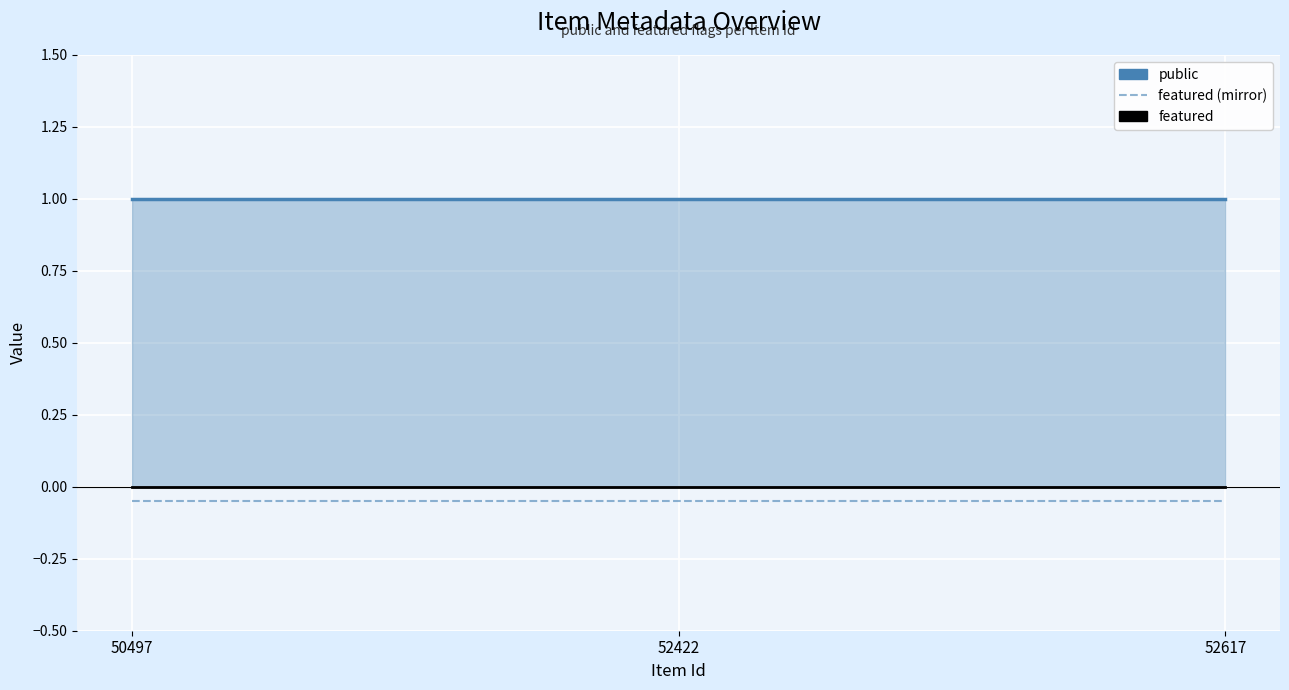

Which series changed the most between 52422 and 52617?

public